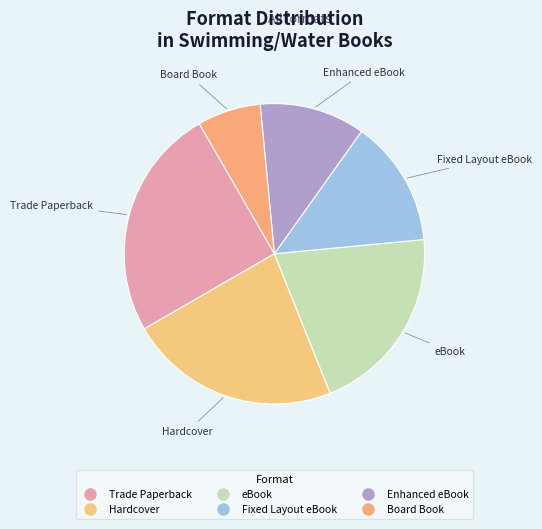

Rank the categories by value from highest to lowest.

Trade Paperback, Hardcover, eBook, Fixed Layout eBook, Enhanced eBook, Board Book